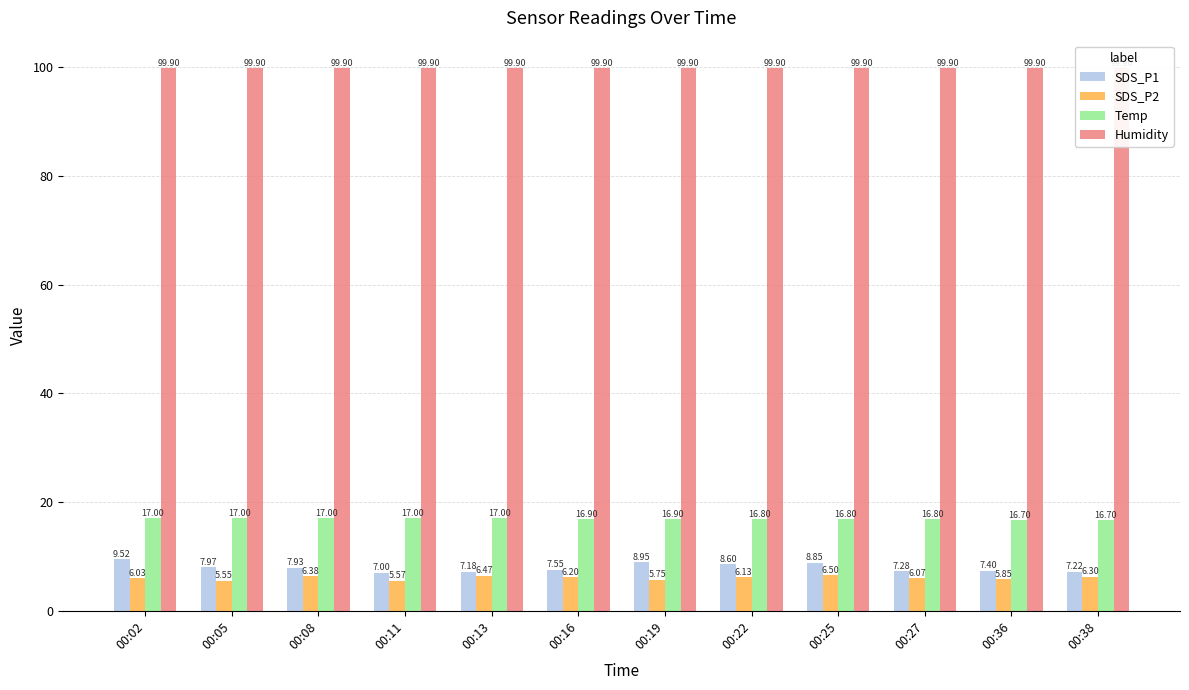

What is the total value across all series at 00:25?

132.1